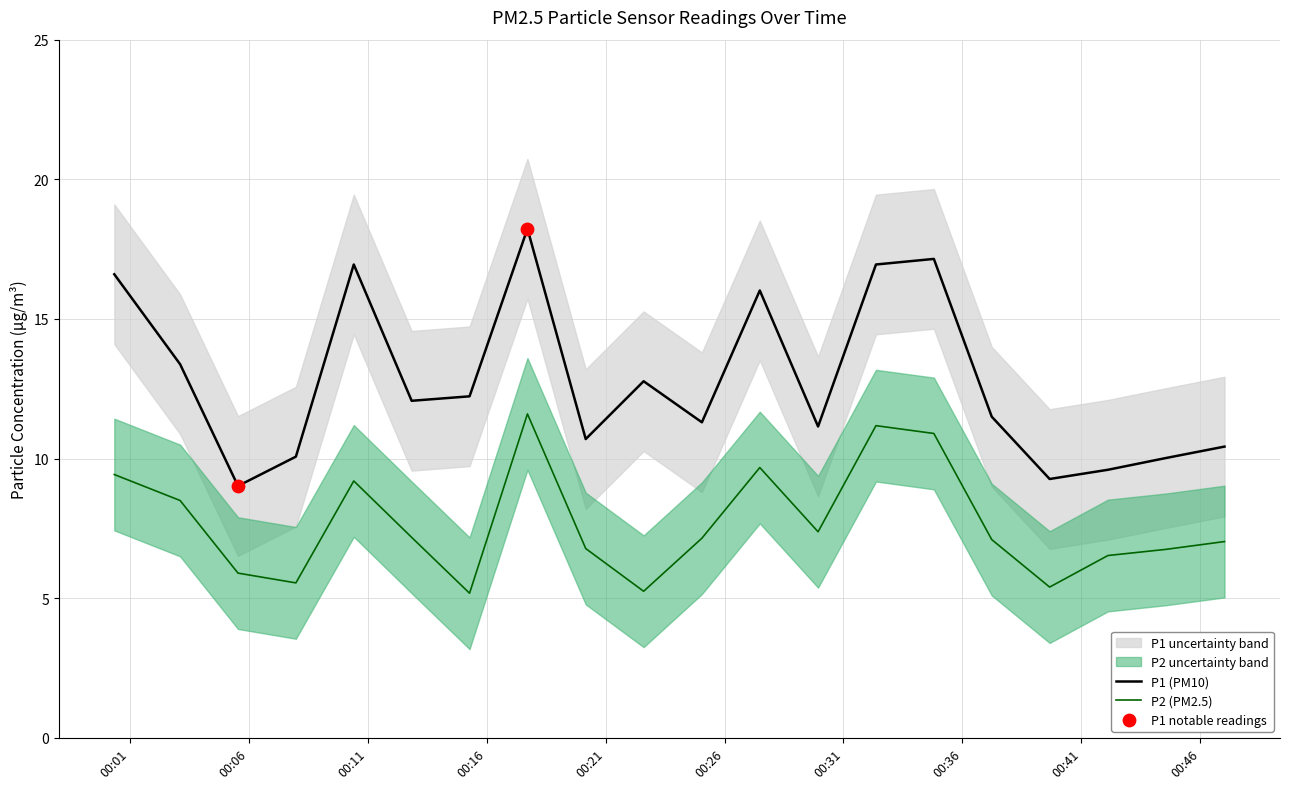

Which series reaches the minimum Y coordinate?

P2